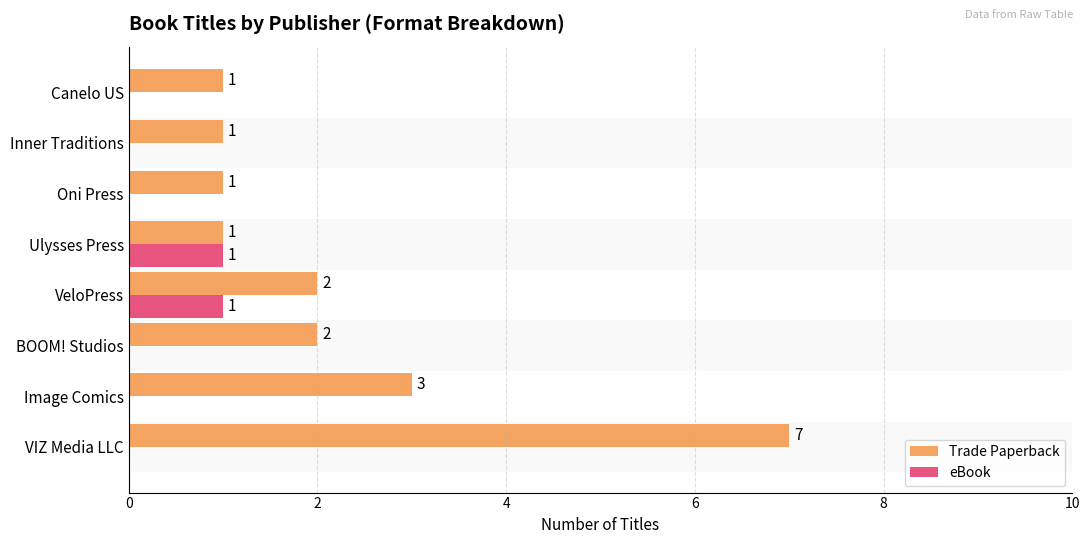

At which category is the sum across all series the highest?

VIZ Media LLC